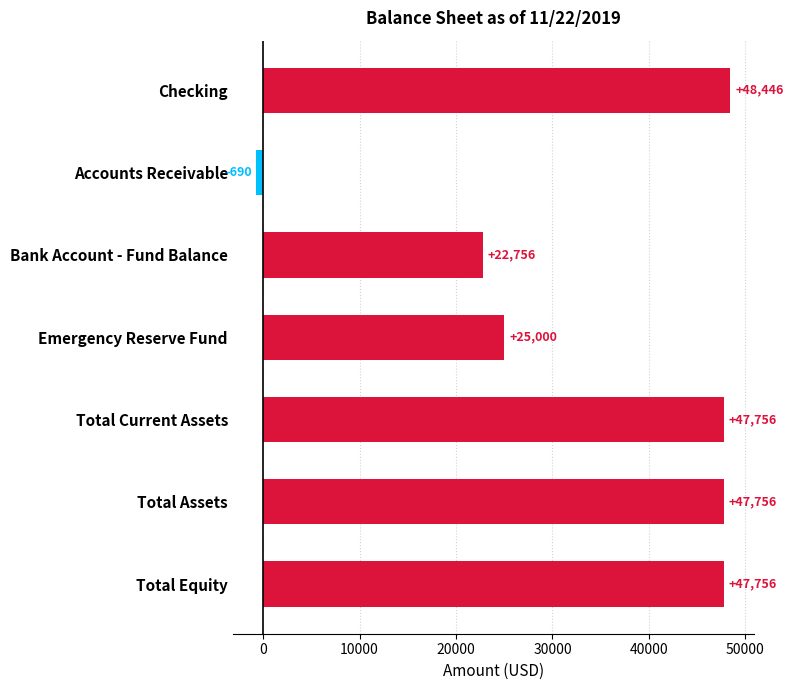

Is it true that the value at Emergency Reserve Fund is 25000.0?

True